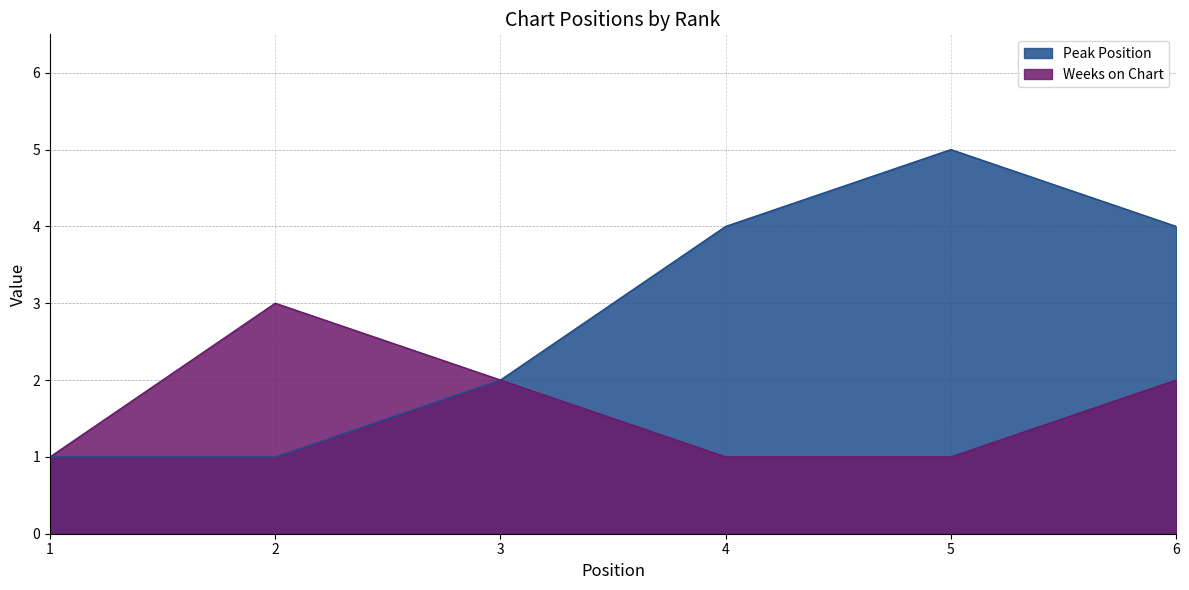

List the series in order of their peak value, highest first.

Peak Position, Weeks on Chart